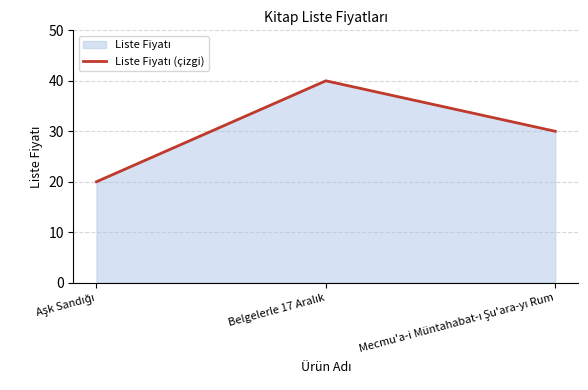

How many data points does each series have?

3